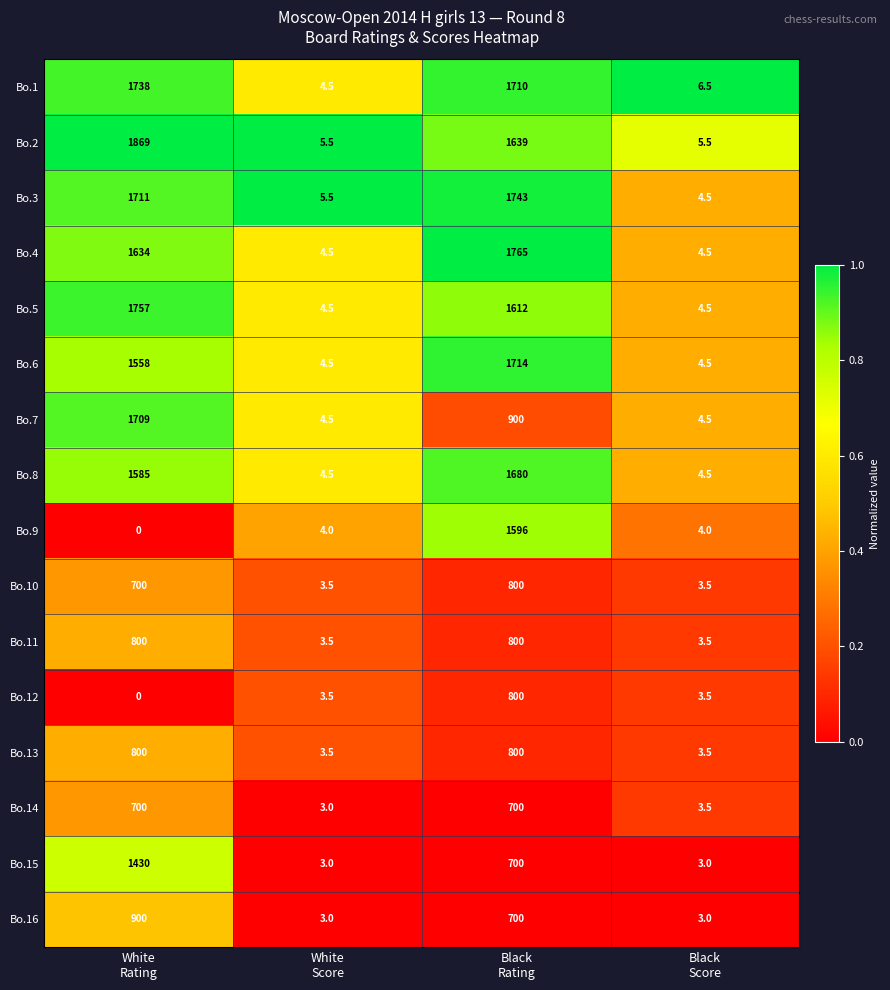

What is the sum of all Bo.7 values?

2618.0